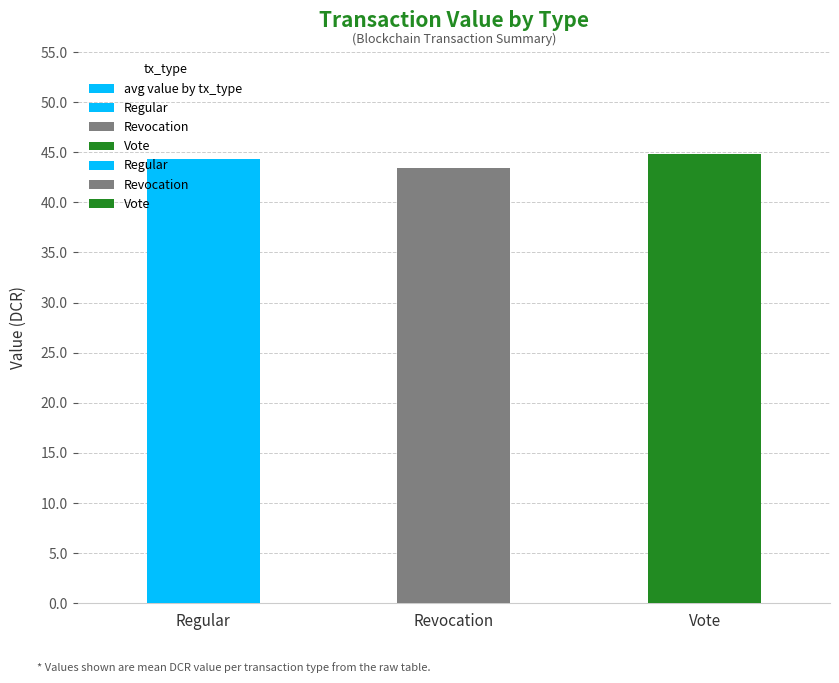

What is the label of the 3rd bar from the right?

Regular